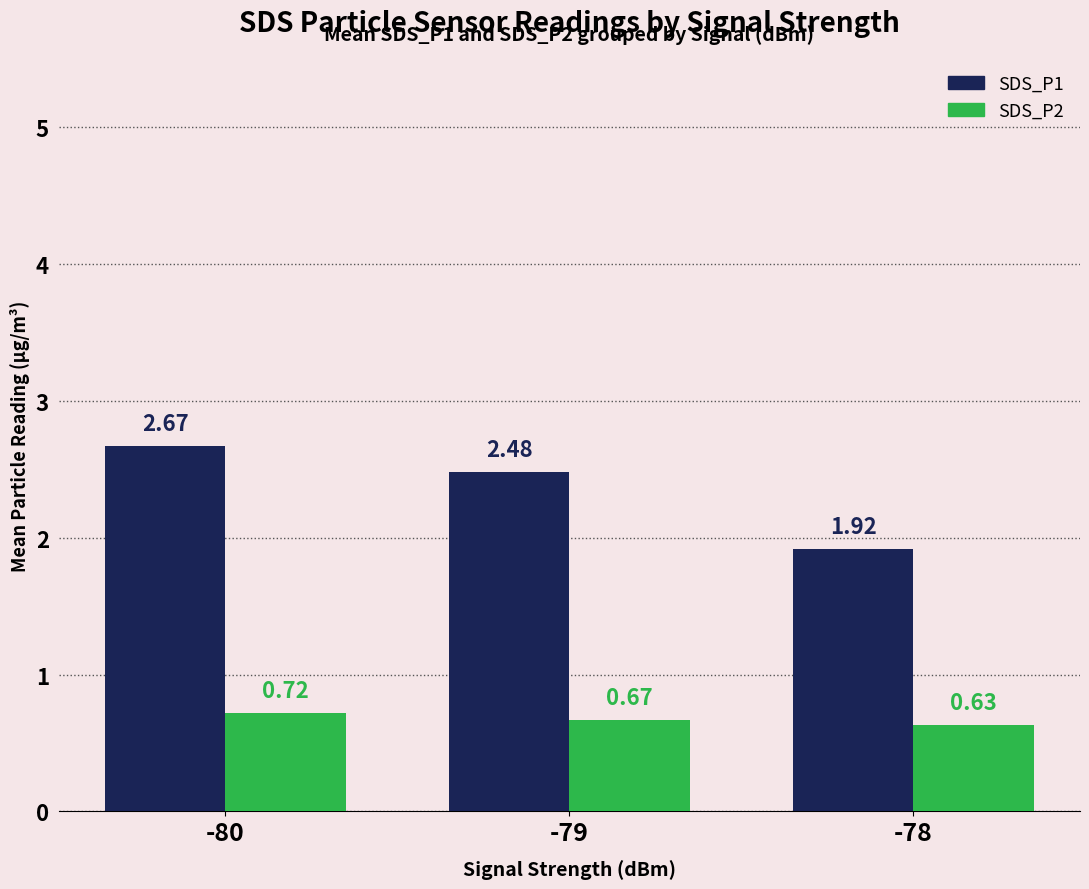

What is the average value of the SDS_P1 series?

2.4